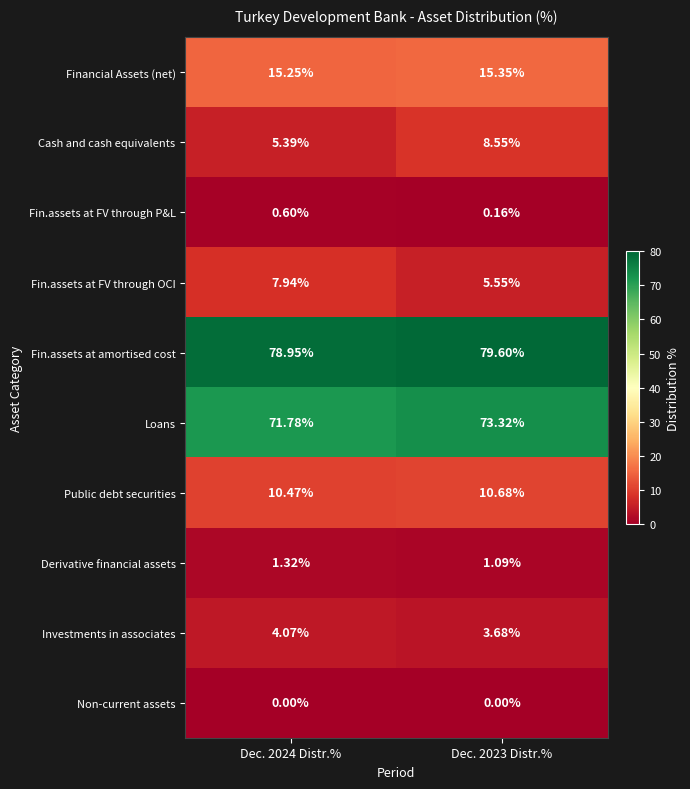

Which series has the largest total across all categories?

Fin.assets at amortised cost